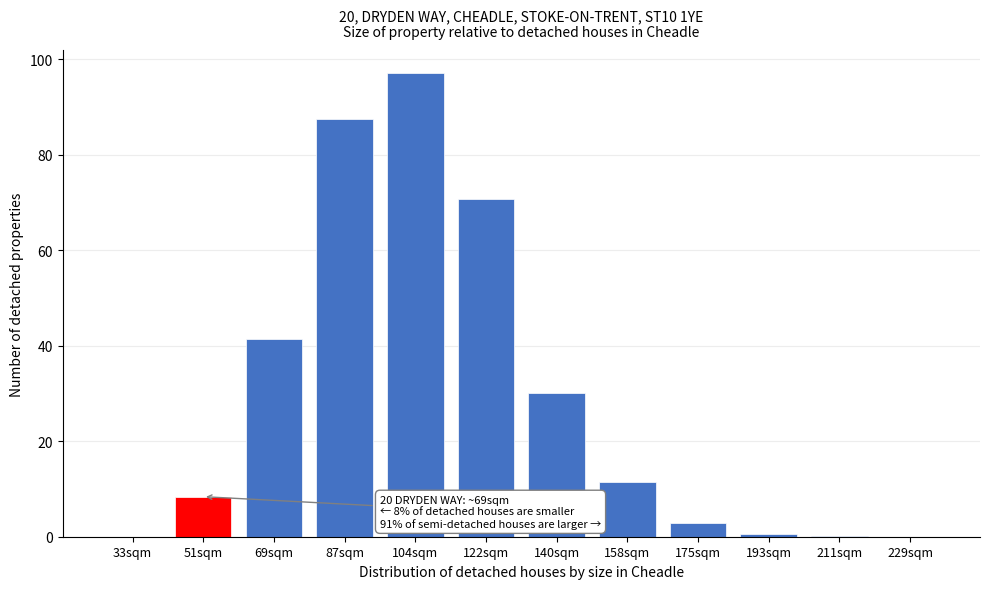

Which label corresponds to the largest value in the chart?

104sqm